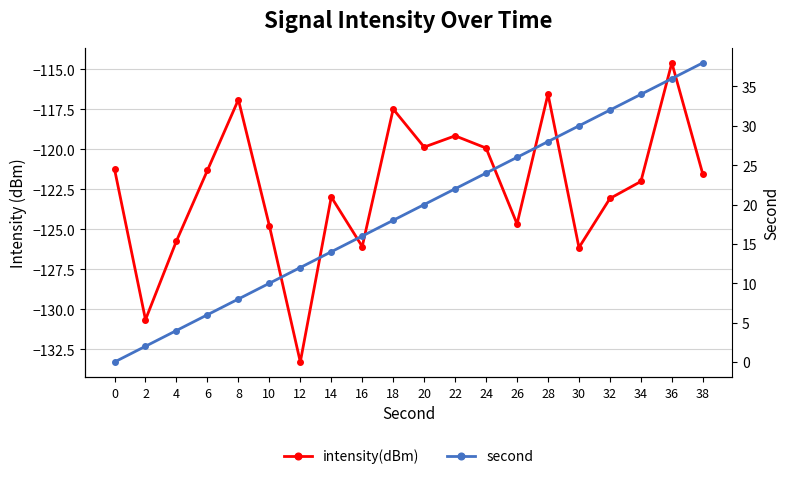

Does the chart display data point markers on the line(s)?

Yes